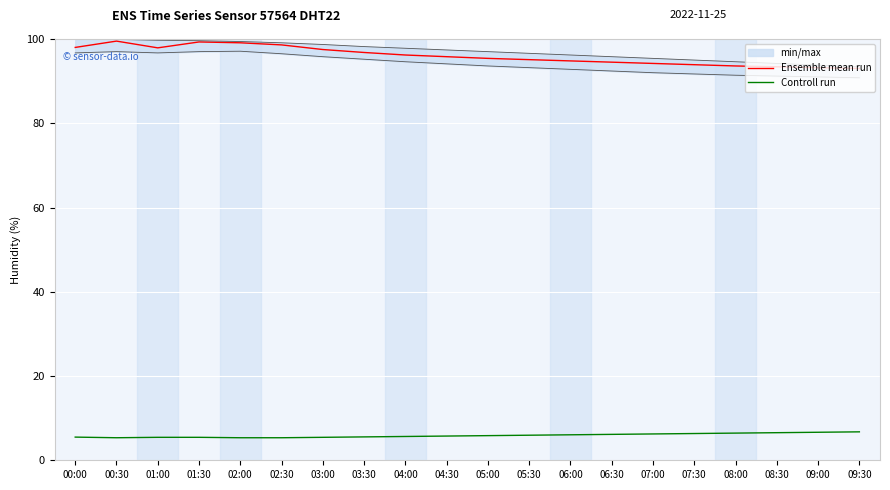

At 01:00, list the series in order from largest to smallest.

Ensemble mean run, Controll run